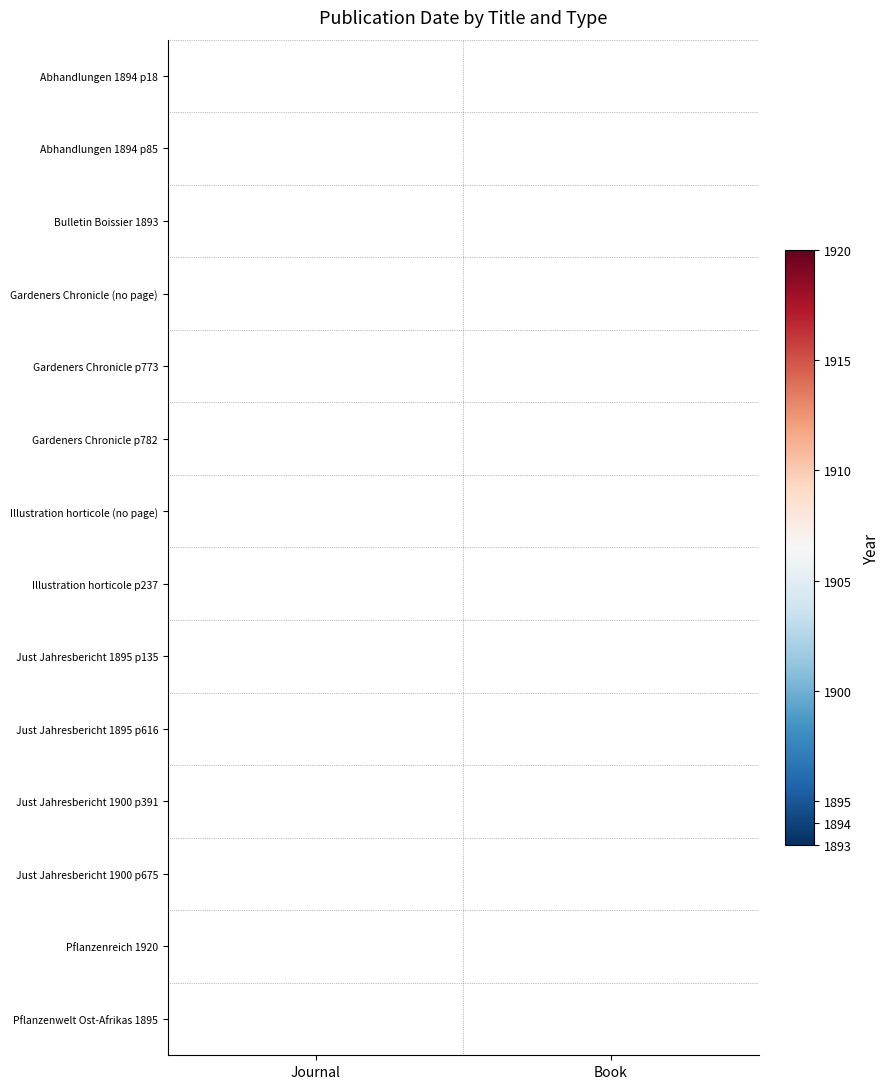

The Pflanzenreich 1920 series shows 3020 at Journal. True or false?

False